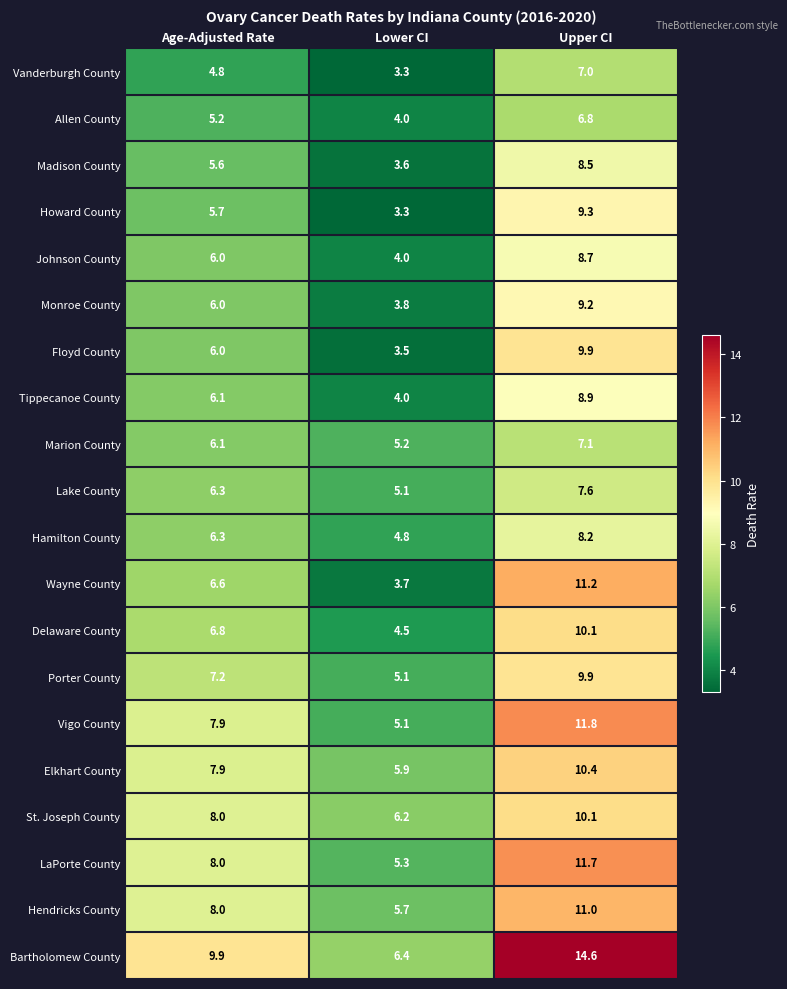

What is the spread (max minus min) of values at Lower CI?

3.1